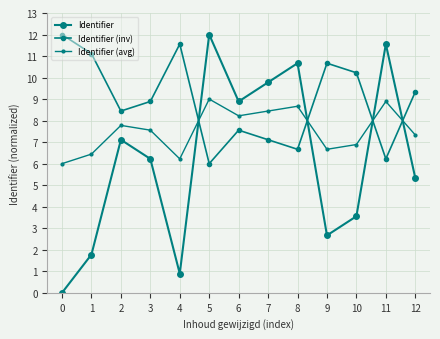

Reading left to right, transcribe all the data shown in this chart.

Identifier: 0.0	1.8	7.1	6.2	0.9	12.0	8.9	9.8	10.7	2.7	3.6	11.6	5.3
Identifier (inv): 12.0	11.1	8.4	8.9	11.6	6.0	7.6	7.1	6.7	10.7	10.2	6.2	9.3
Identifier (avg): 6.0	6.4	7.8	7.6	6.2	9.0	8.2	8.4	8.7	6.7	6.9	8.9	7.3